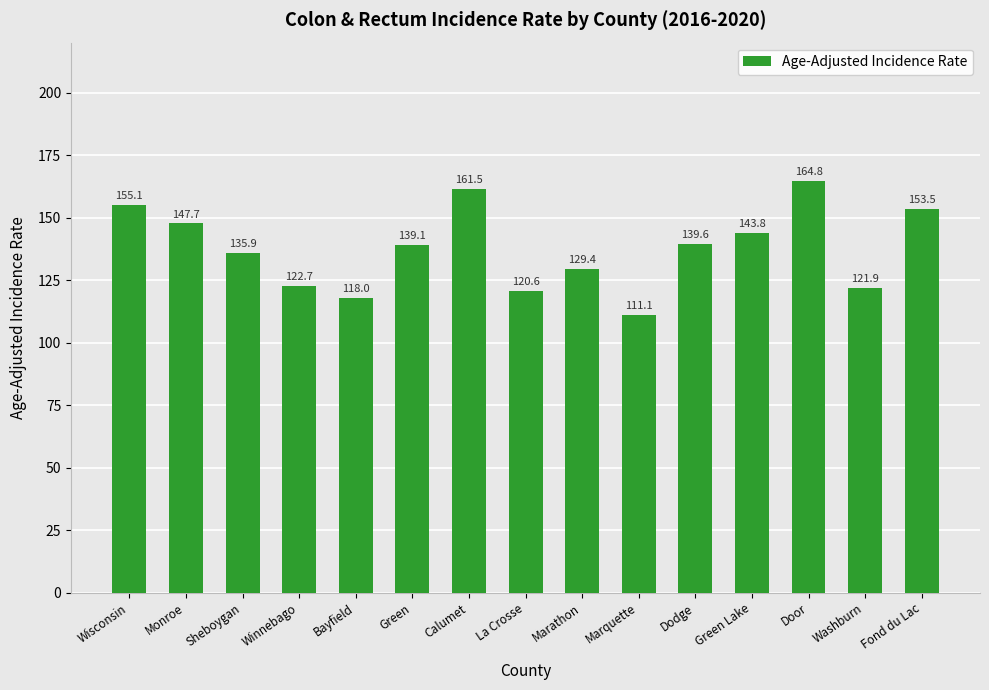

What is the ratio of the value at Wisconsin to the value at Bayfield?

1.3